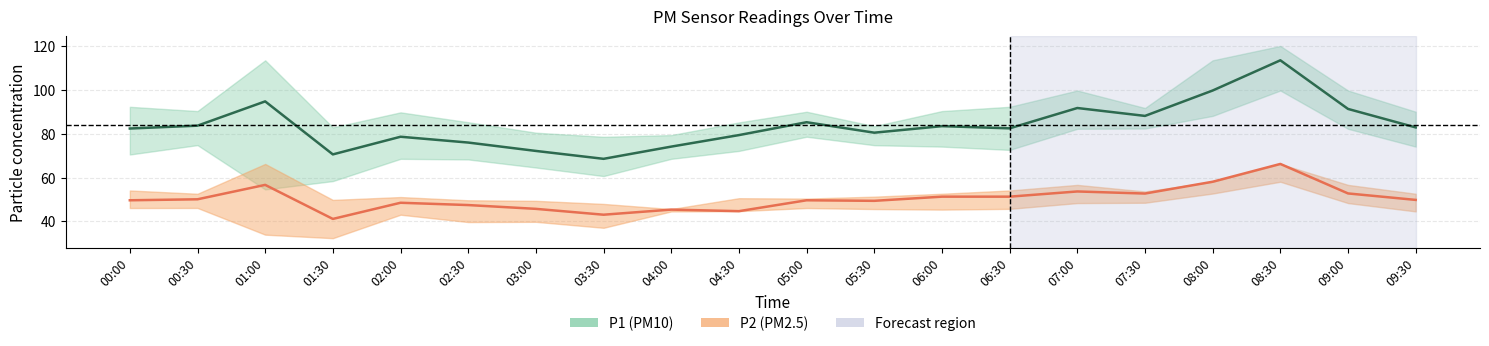

How many data points in P1 are above 82?

12